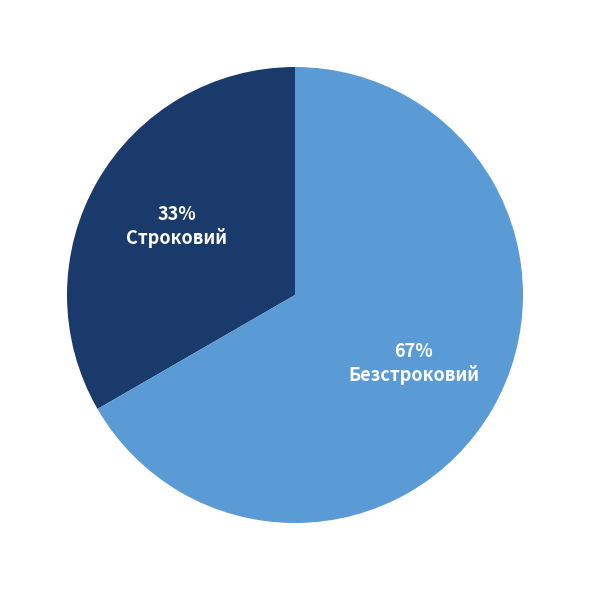

Is there a majority slice in this chart?

Yes